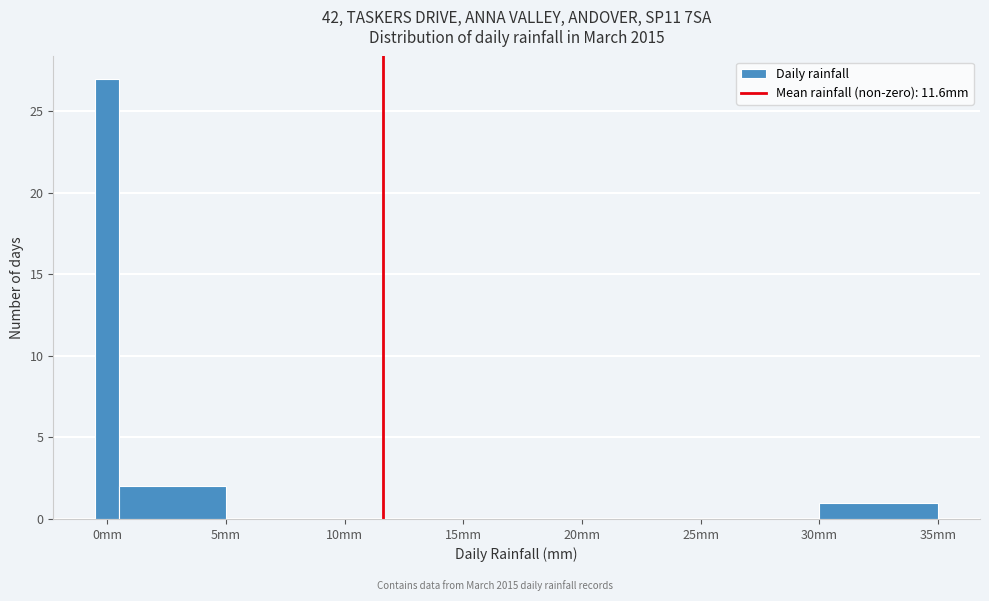

Read against the x-axis, roughly where is the centre of the tallest bar?

0.0